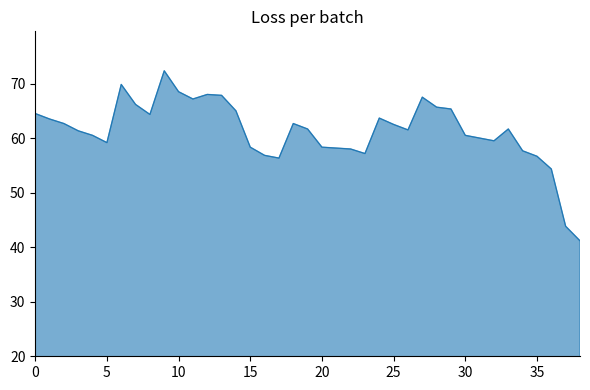

What is the smallest value displayed?

41.2